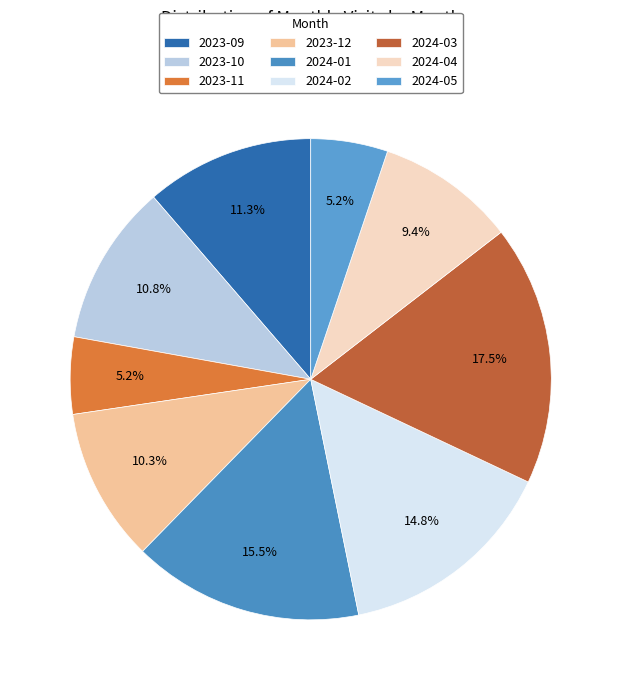

How much of the chart is everything except 2024-05?

94.8%